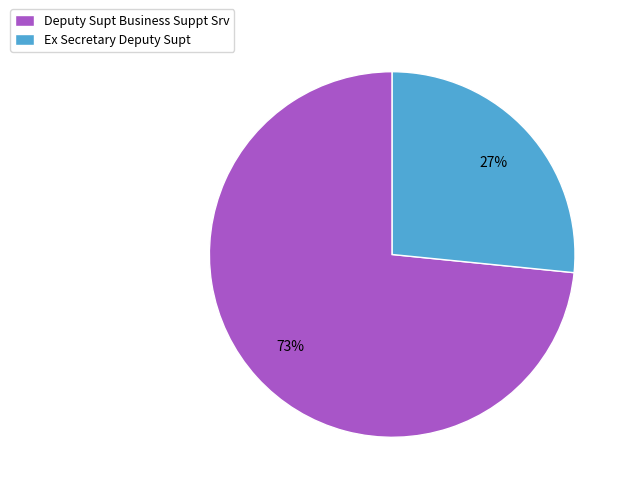

Which has a higher value, Ex Secretary Deputy Supt or Deputy Supt Business Suppt Srv?

Deputy Supt Business Suppt Srv